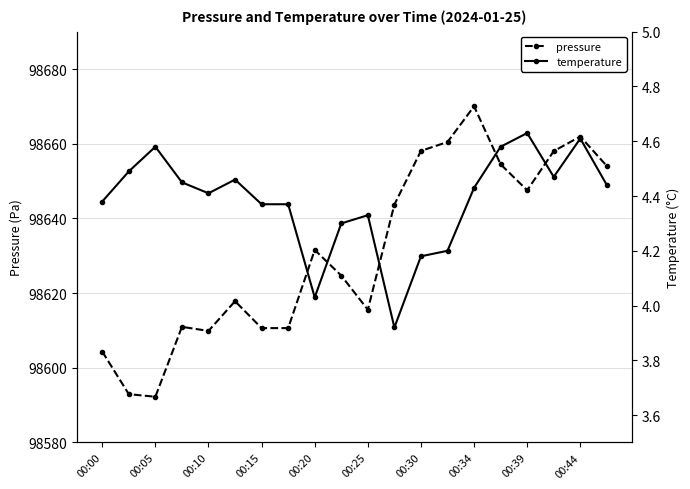

True or false: pressure has more than 0 points higher than both neighbors.

True